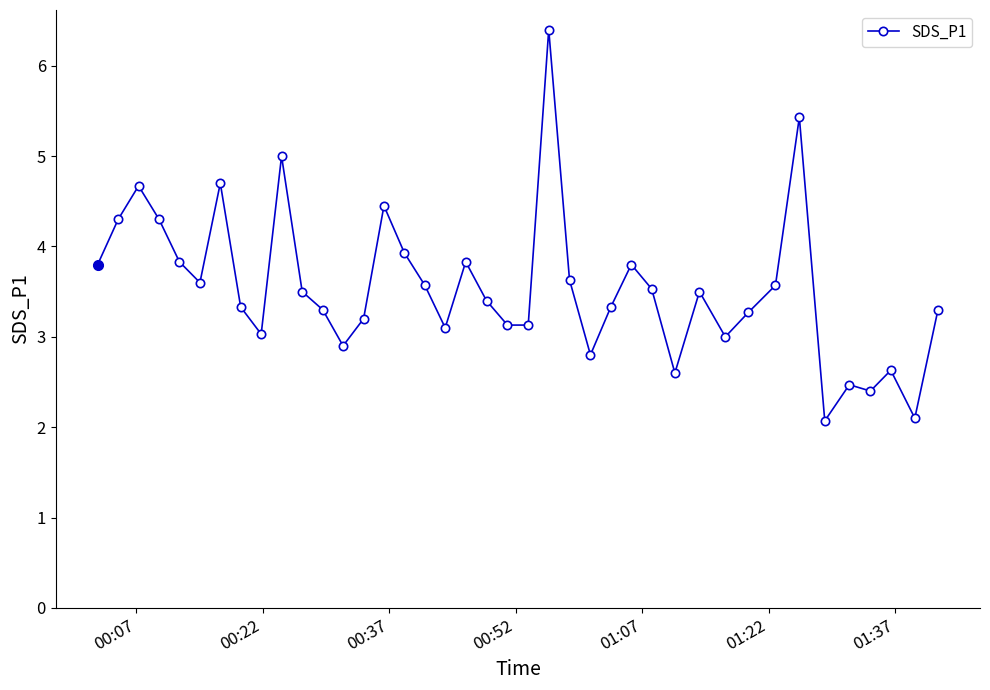

How many lines are shown in the chart?

1